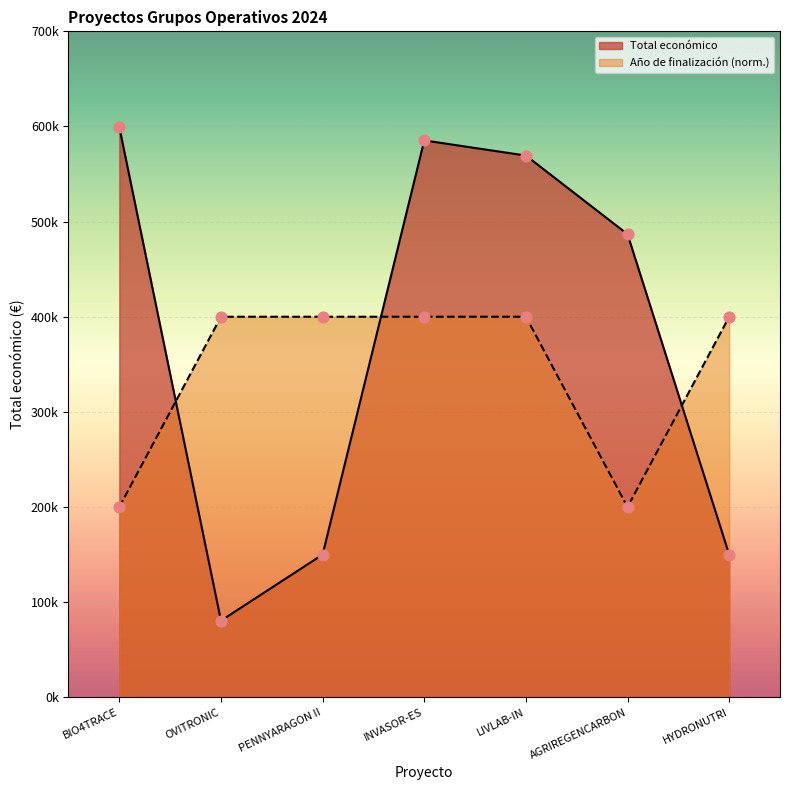

Which series has the largest Y range (max minus min)?

Total económico